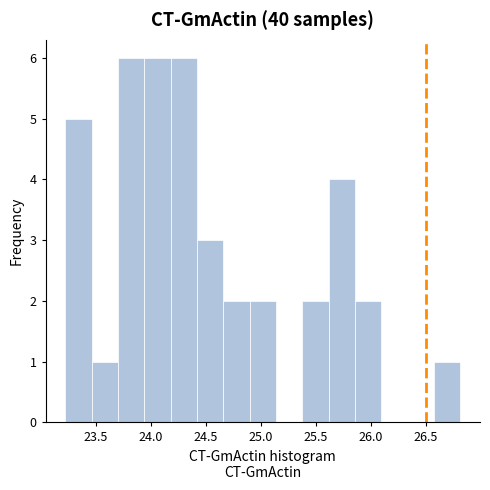

Reading left to right, list every bar in this chart as the range it spans on the x-axis followed by its height. Neither the bar edges nor the heights are printed on the chart, so give them approximately, as read against the axes.

23.20 to 23.45: 5
23.45 to 23.70: 1
23.70 to 23.95: 6
23.95 to 24.20: 6
24.20 to 24.40: 6
24.40 to 24.65: 3
24.65 to 24.90: 2
24.90 to 25.15: 2
25.15 to 25.35: 0
25.35 to 25.60: 2
25.60 to 25.85: 4
25.85 to 26.10: 2
26.10 to 26.35: 0
26.35 to 26.55: 0
26.55 to 26.80: 1